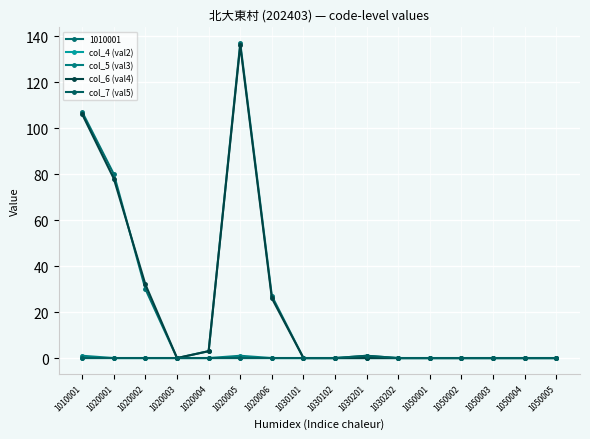

The col_6 (val4) series shows 136 at 1020005. True or false?

True